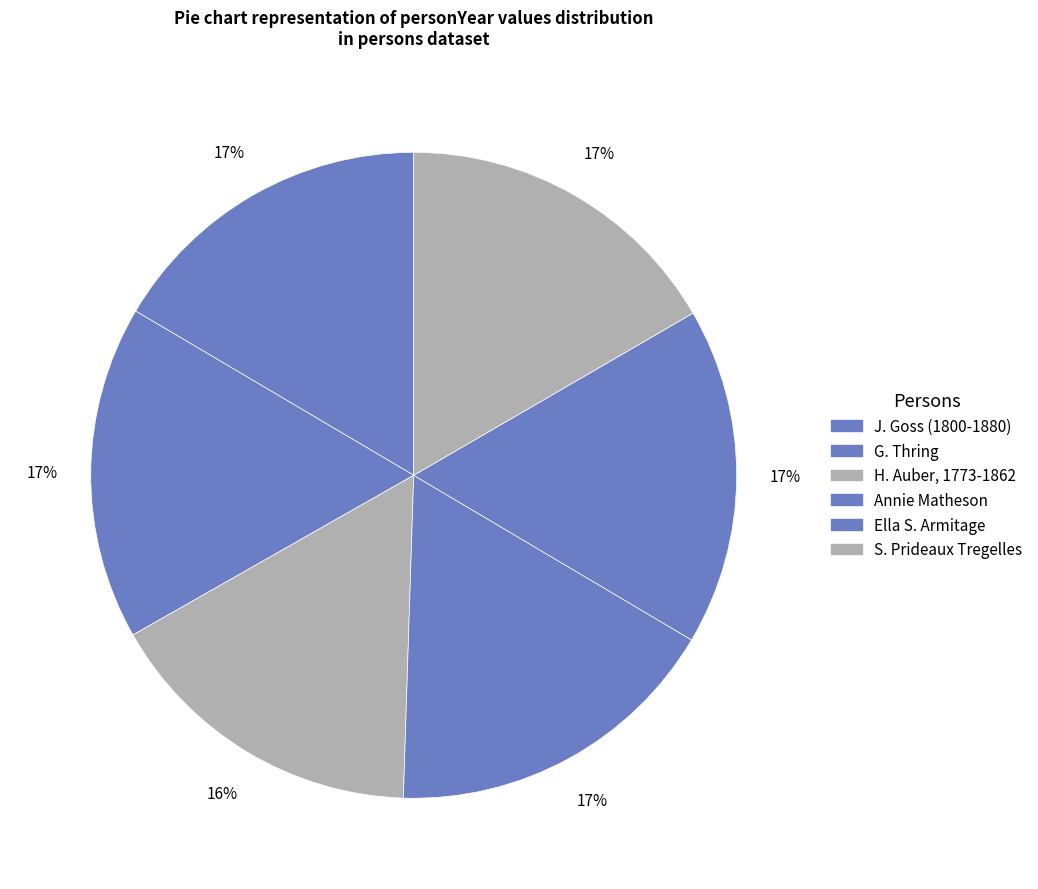

Rank the categories by value from lowest to highest.

H. Auber, 1773-1862, J. Goss (1800-1880), S. Prideaux Tregelles, G. Thring, Ella S. Armitage, Annie Matheson